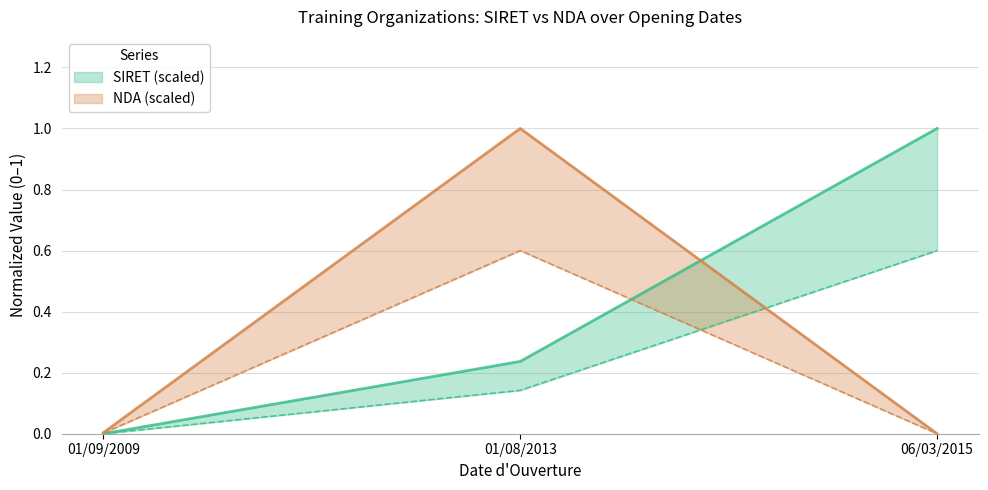

What are all the series names shown in the legend?

SIRET (scaled), NDA (scaled)